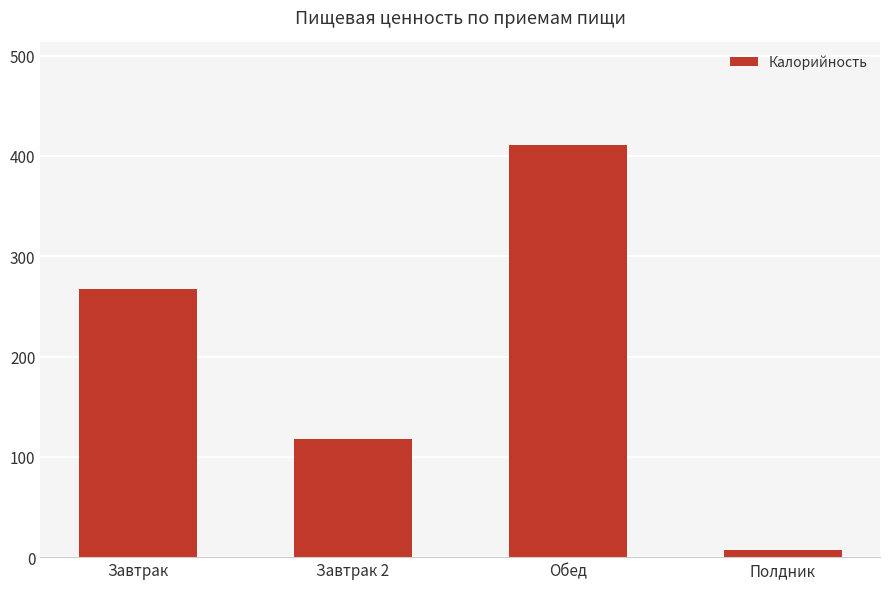

List the labels in order of value, largest first.

Обед, Завтрак, Завтрак 2, Полдник